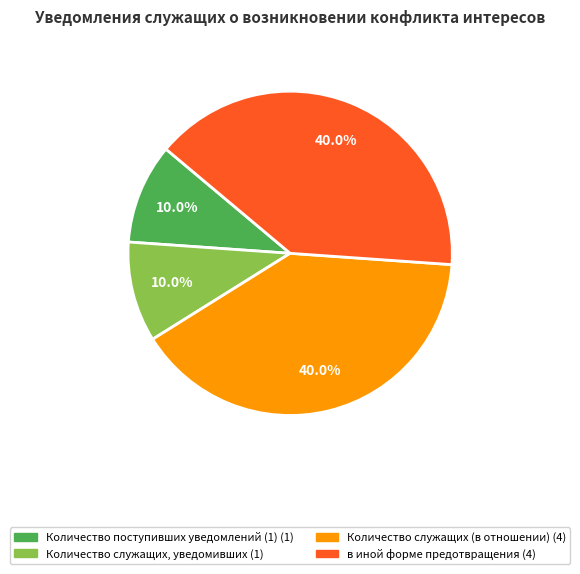

Is there a majority slice in this chart?

No